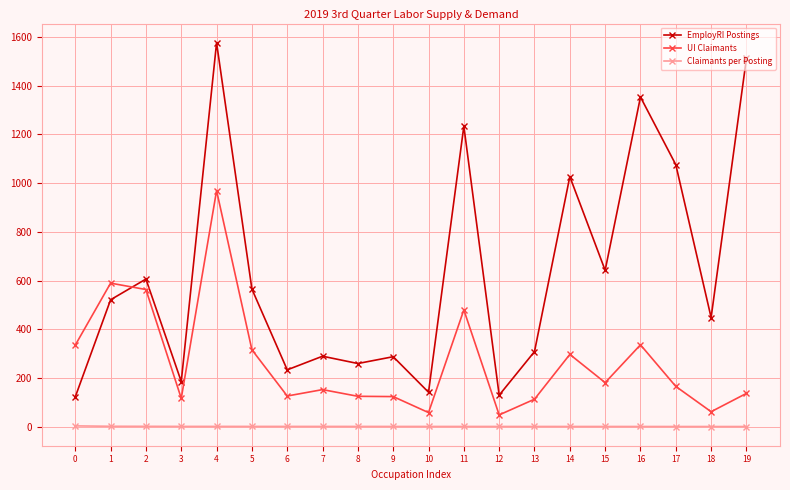

True or false: Claimants per Posting and EmployRI Postings cross at least once.

False